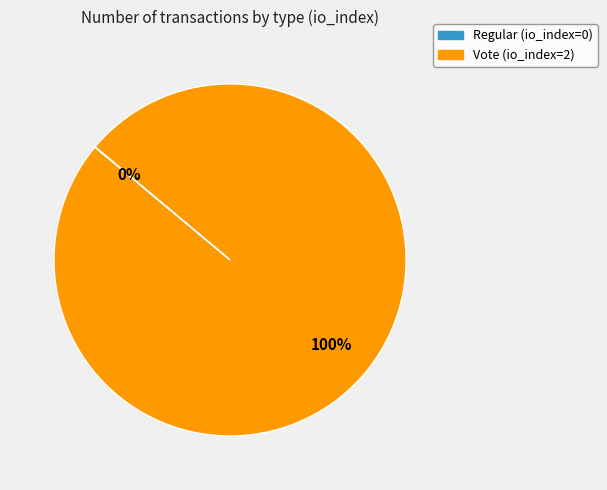

To the nearest percent, what is the average slice percentage?

50%